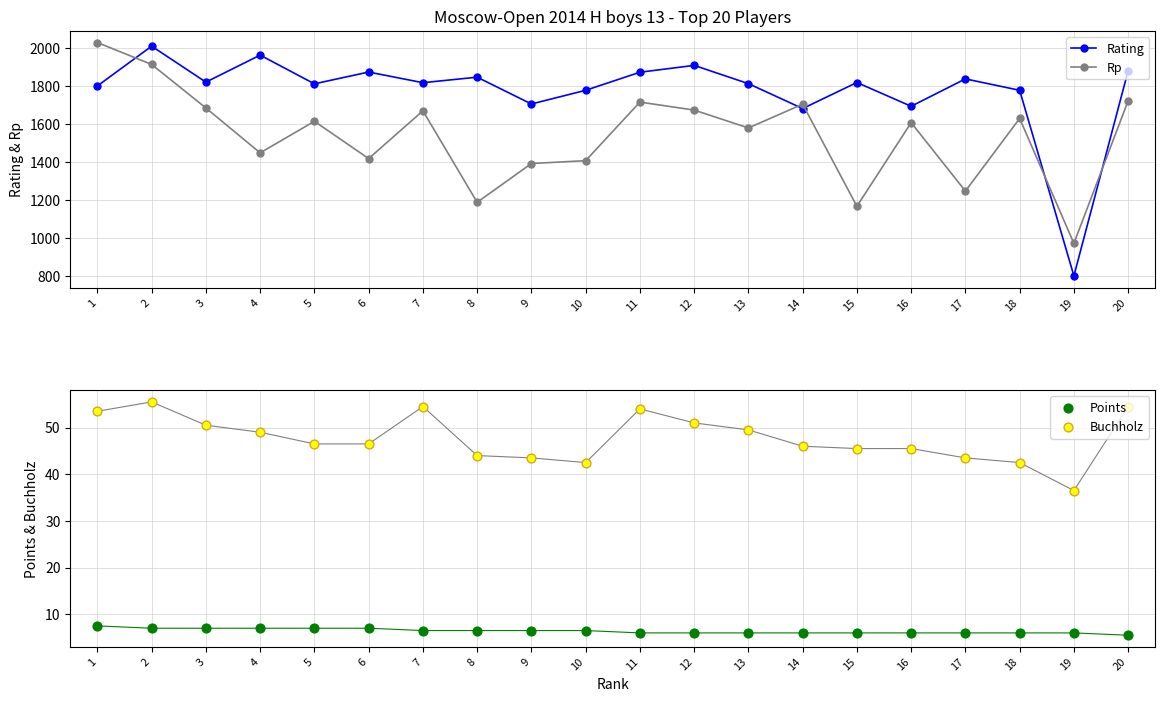

What are all the series names shown in the legend?

Rating, Rp, Points, Buchholz